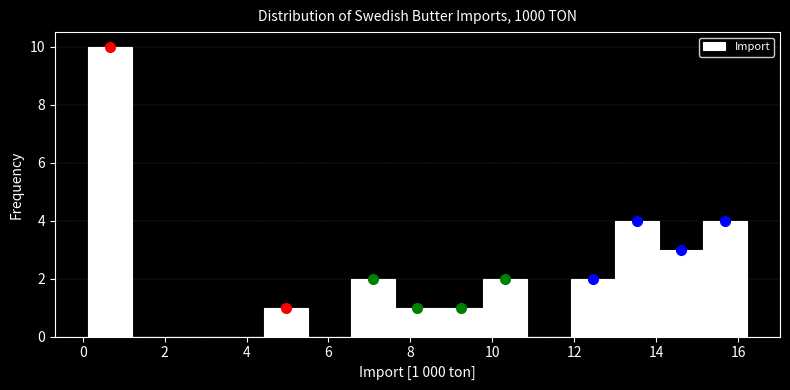

Over which range of the x-axis is the bar tallest?

0.2 to 1.2